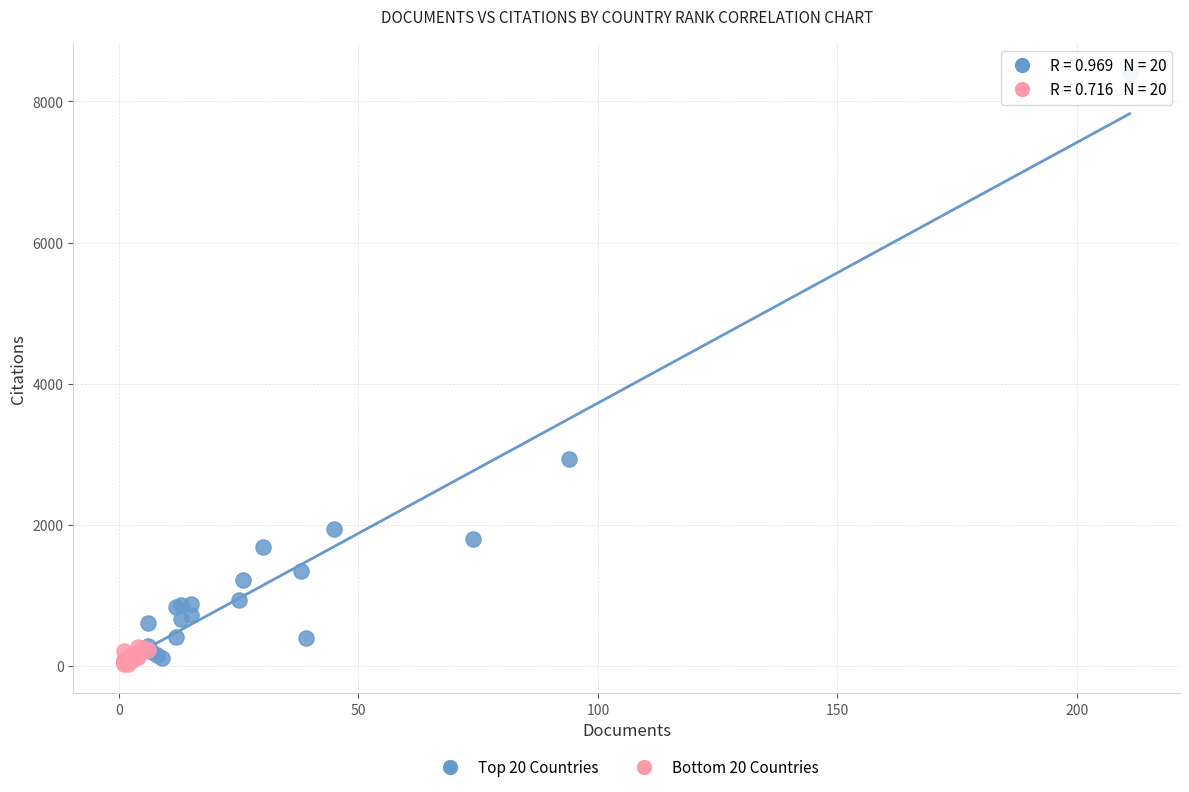

Which series reaches the maximum Y coordinate?

Top 20 Countries